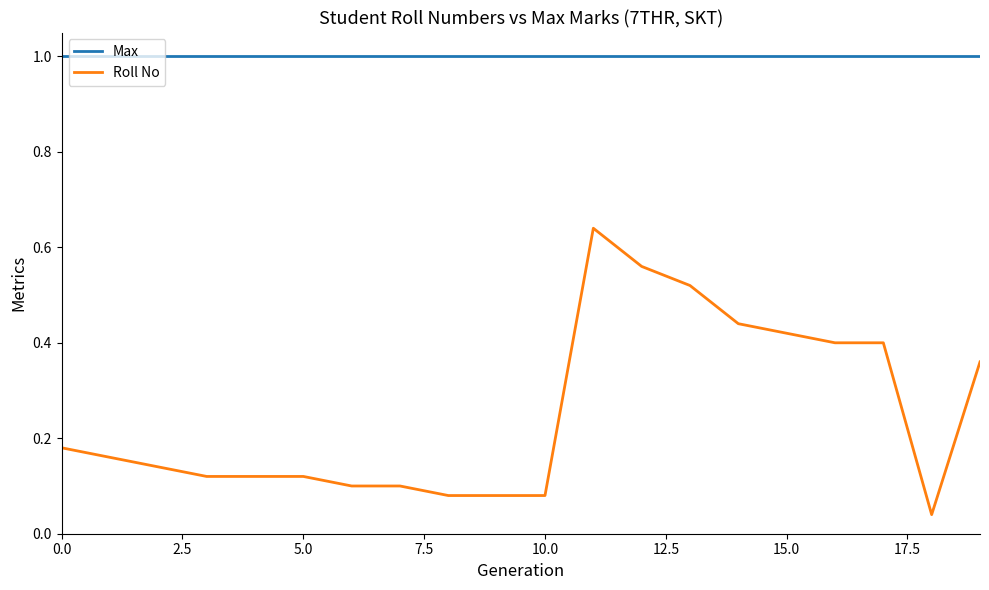

List the series in order of their overall mean, highest first.

Max, Roll No